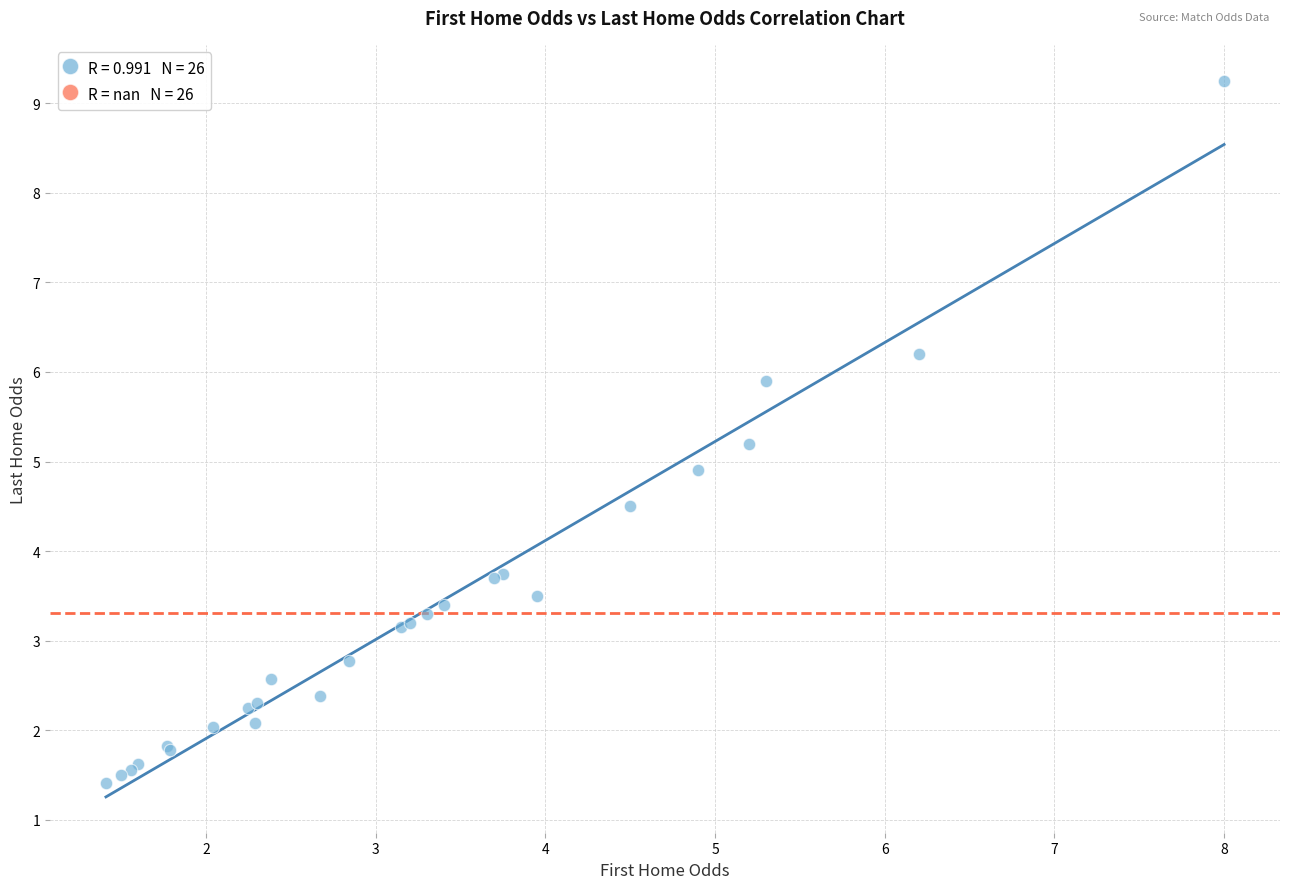

What Y value in the scatter plot is closest to 5?

4.9